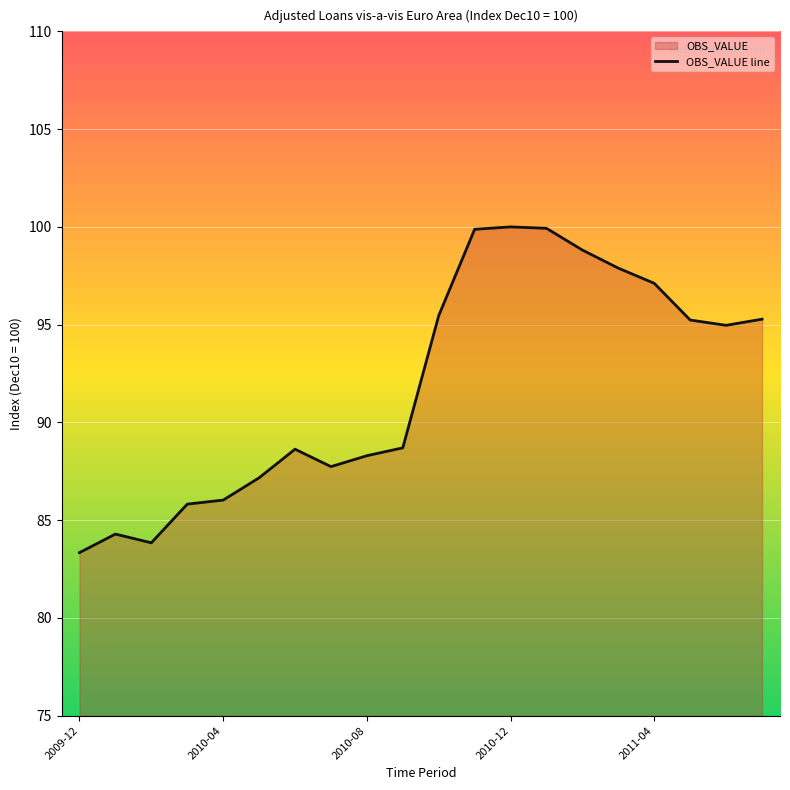

Which category has the lowest value across all series?

2009-12